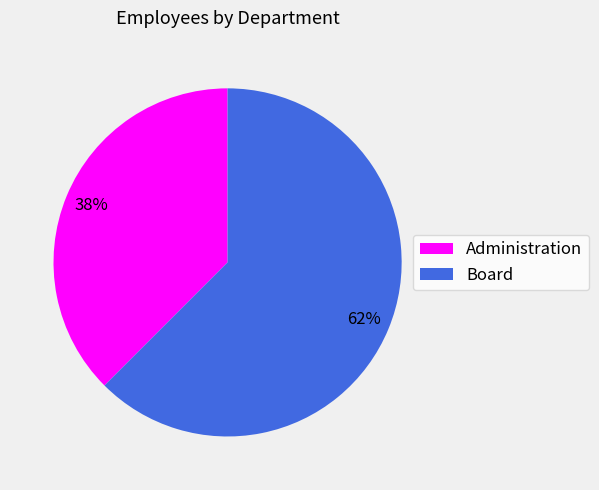

True or false: Administration accounts for 24% of the total.

False